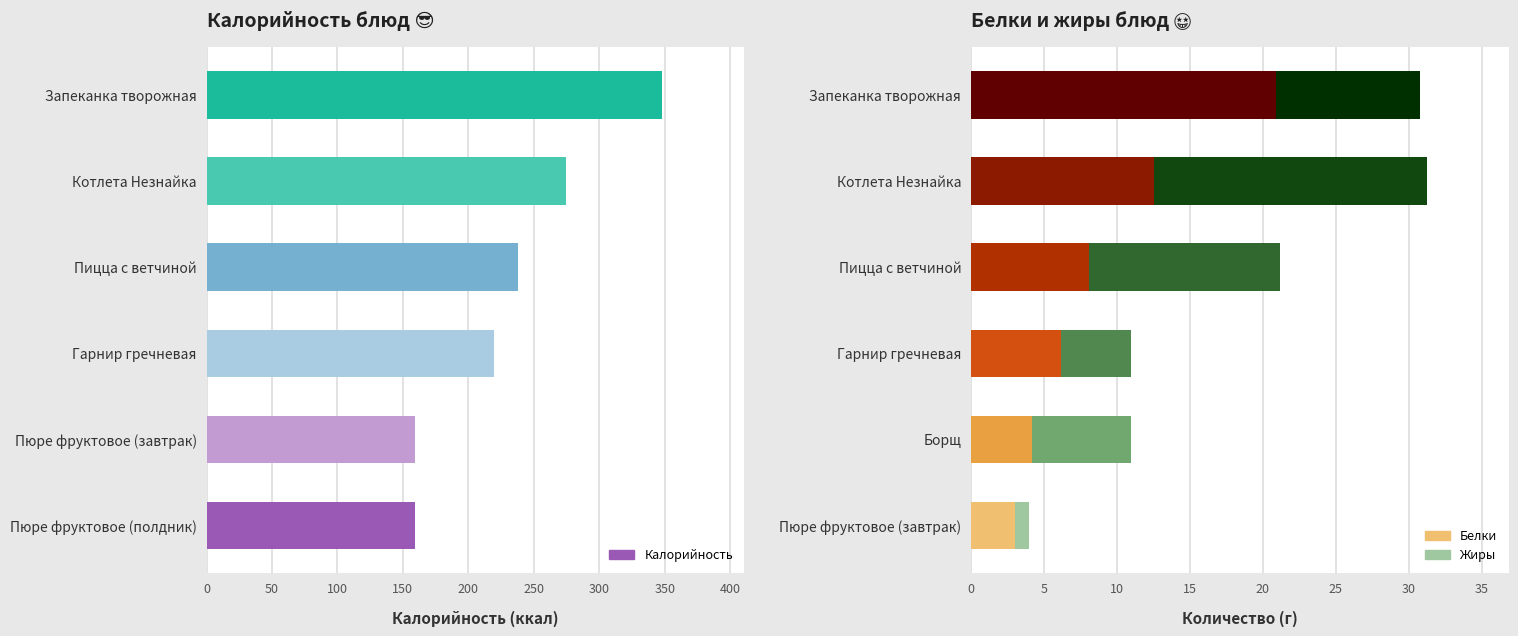

What is the difference between the highest and lowest values at 50?

154.8